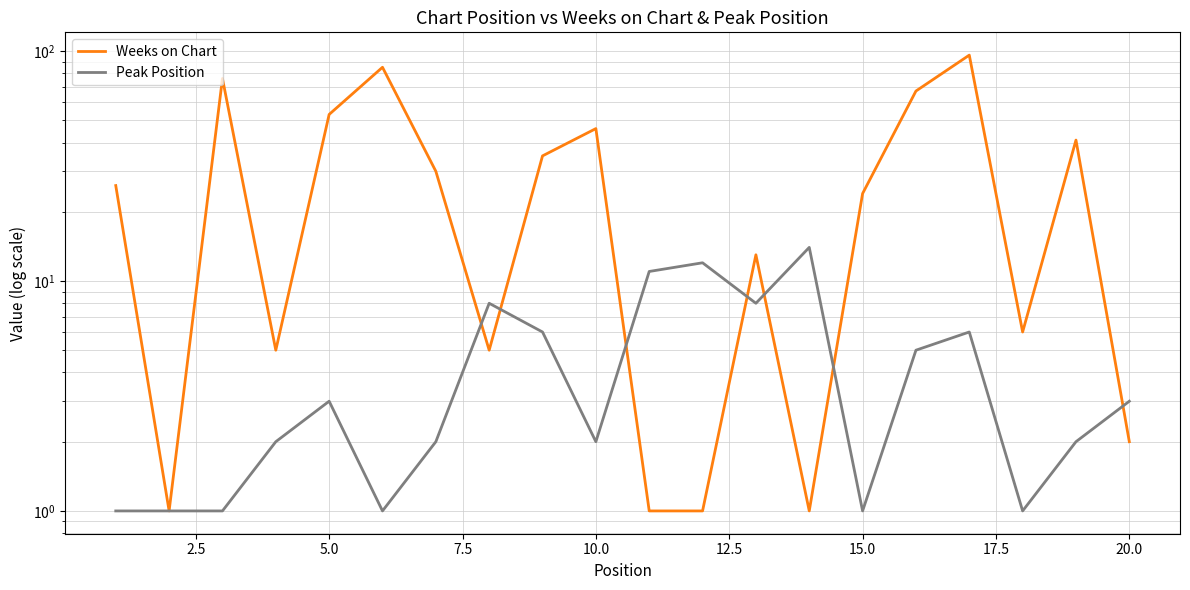

What is the difference between the maximum and minimum values in the Weeks on Chart series?

95